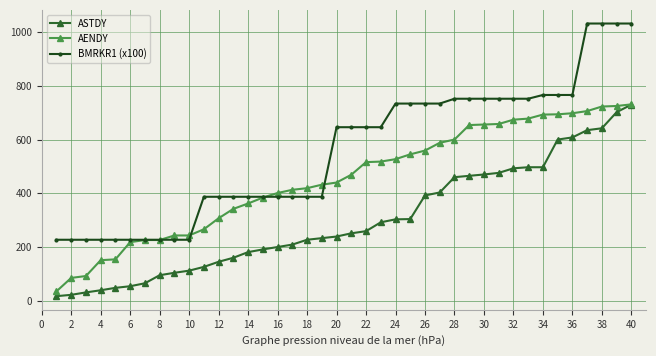

What is the lowest value of the AENDY series?

35